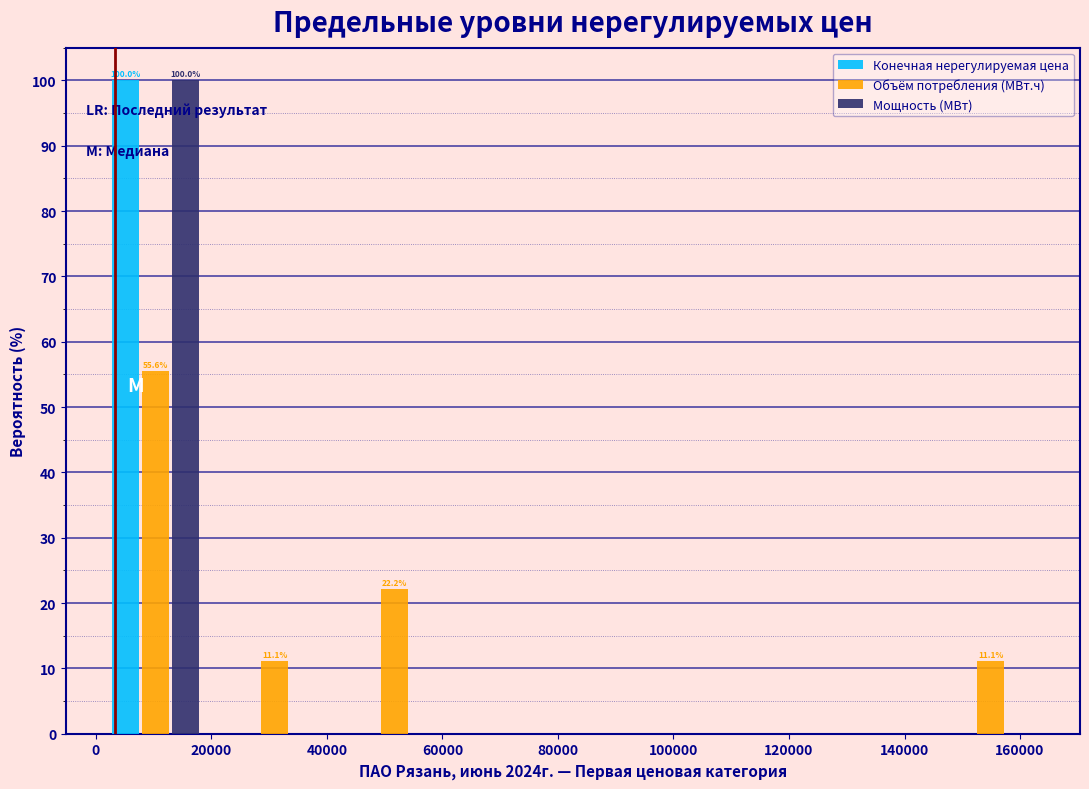

In the Объём потребления (МВт.ч) series, which range on the x-axis has the tallest bar?

0 to 20000